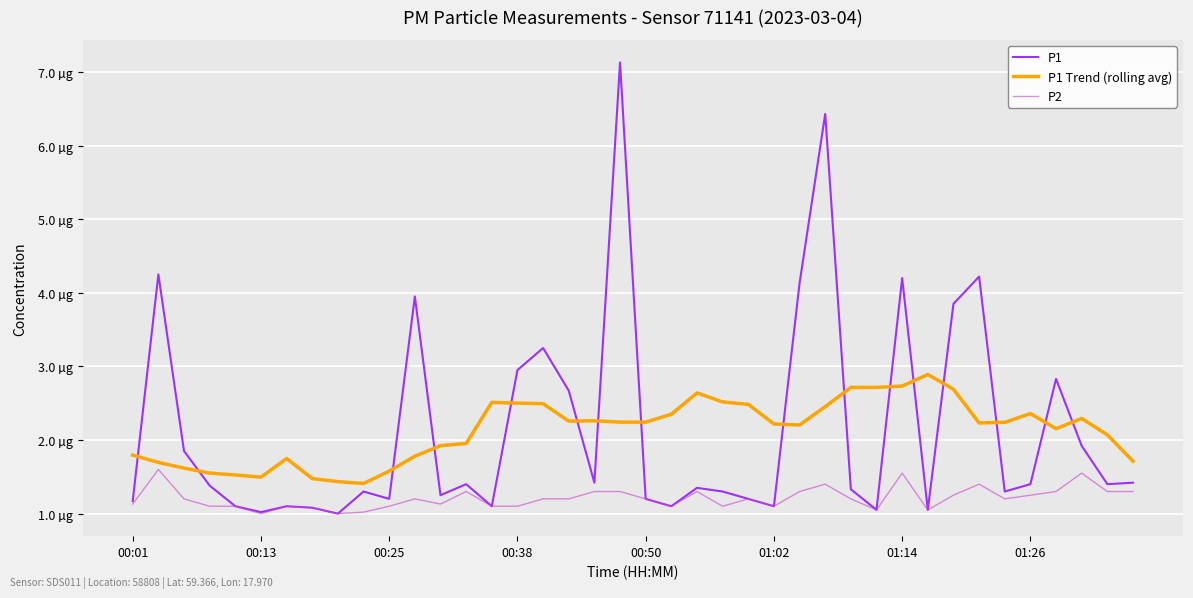

Which series has the largest range (max minus min)?

P1